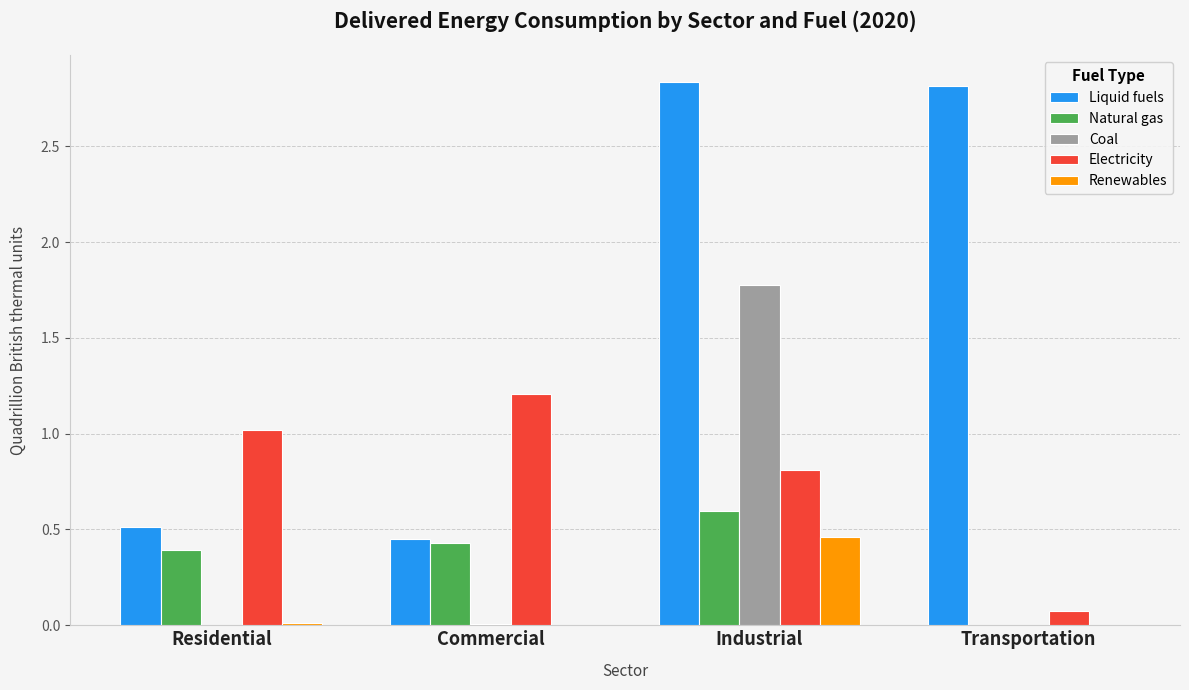

Between Residential and Commercial, which series saw the biggest shift?

Electricity